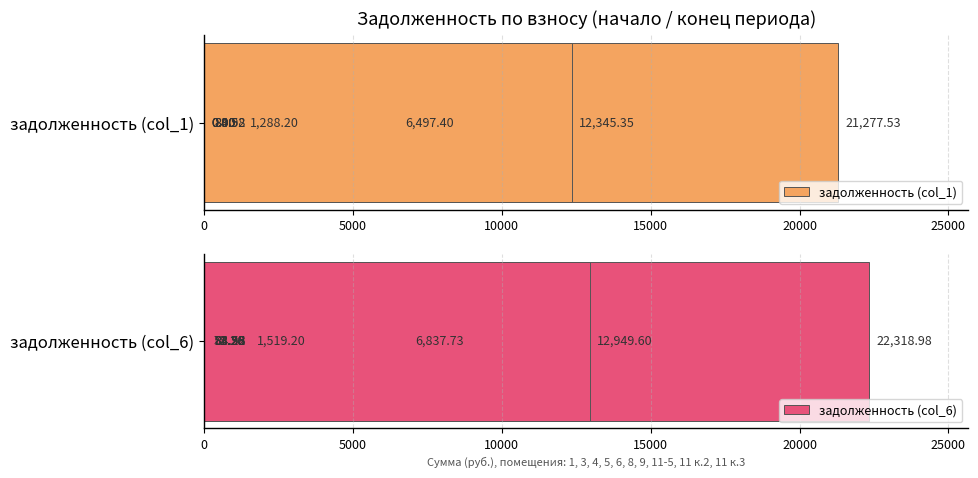

What is the maximum value shown in the chart?

22319.0